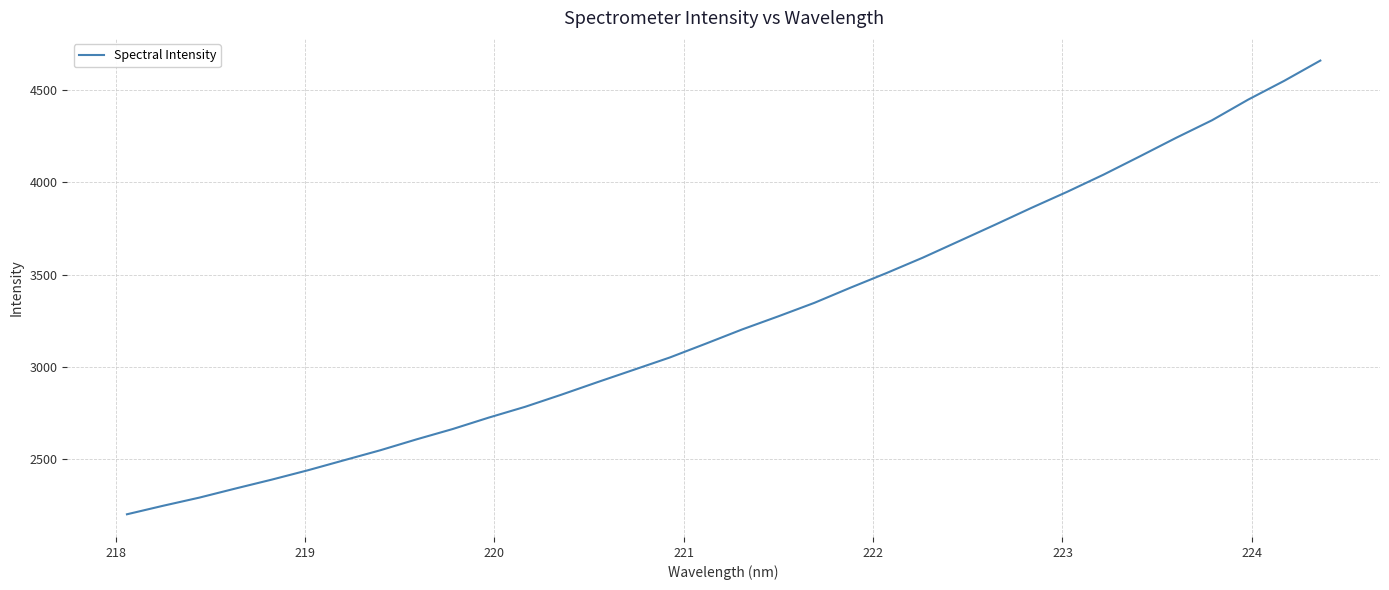

Does the chart display data point markers on the line(s)?

No